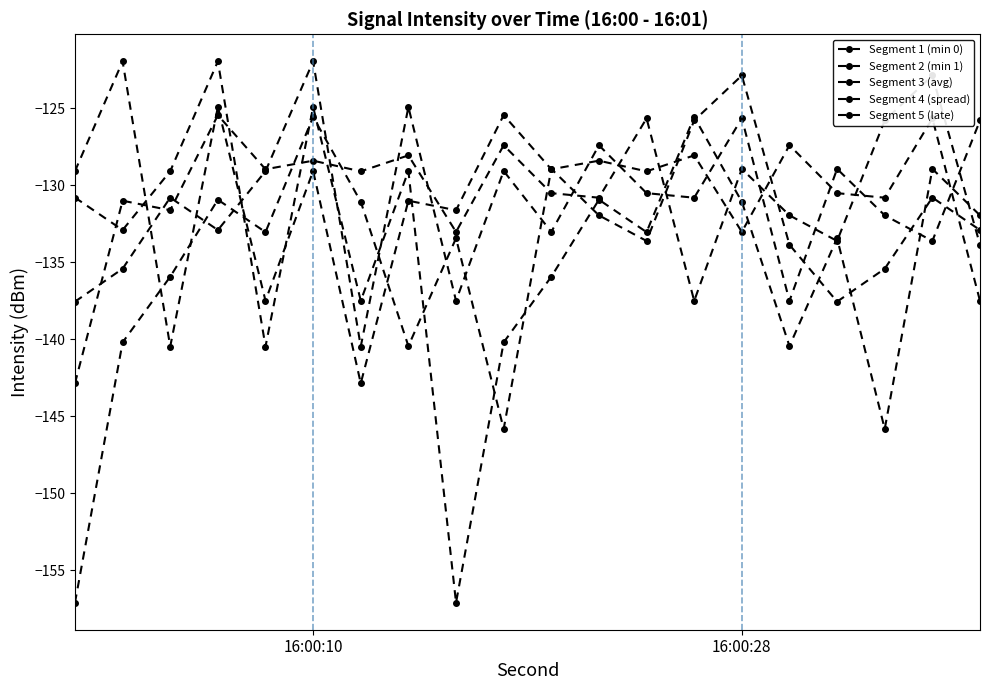

True or false: Segment 4 (spread) has a value of -49.2 at 7.

False